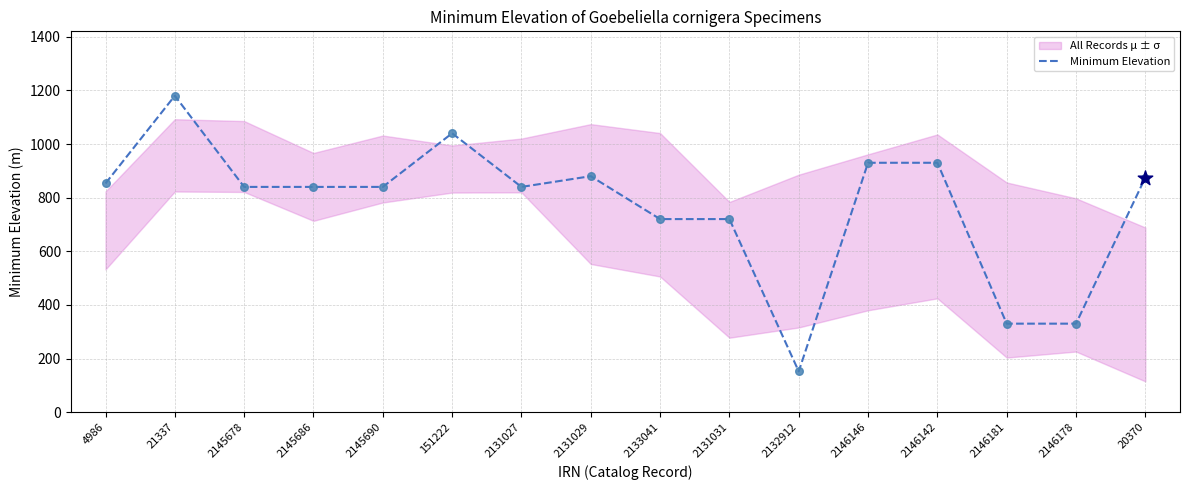

What is the change in value from 2145678 to 2131029?

+40